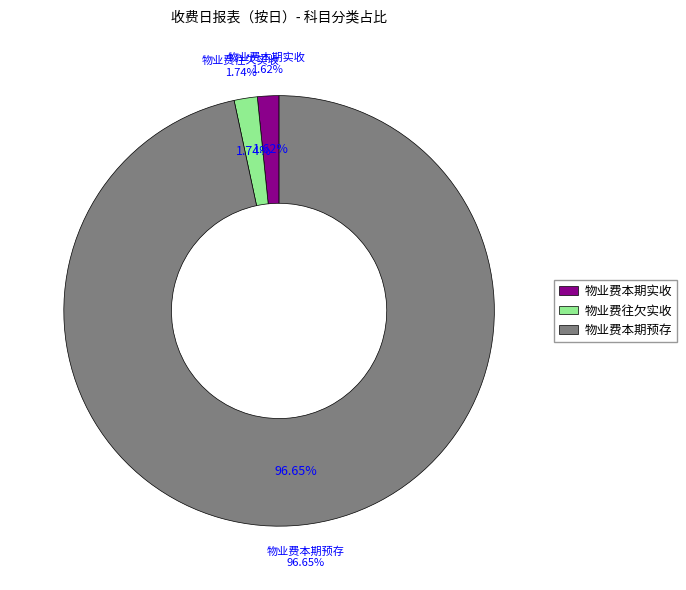

To the nearest percent, what portion does 物业费本期实收 represent?

2%